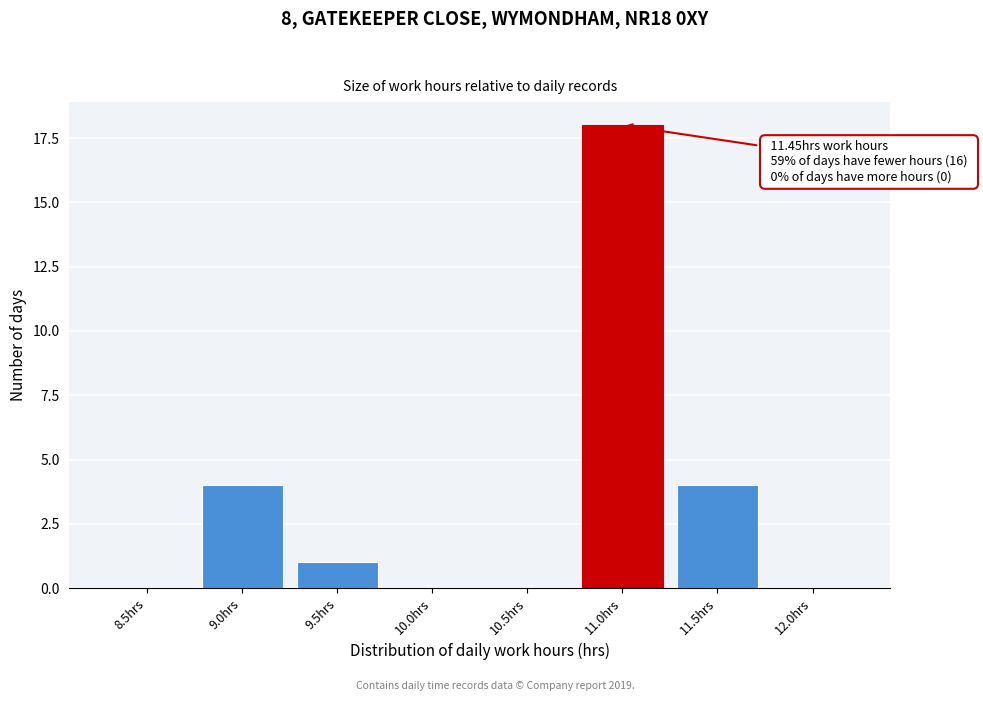

Reading right to left, list all the values displayed in this chart.

12.0hrs=0	11.5hrs=4	11.0hrs=18	10.5hrs=0	10.0hrs=0	9.5hrs=1	9.0hrs=4	8.5hrs=0